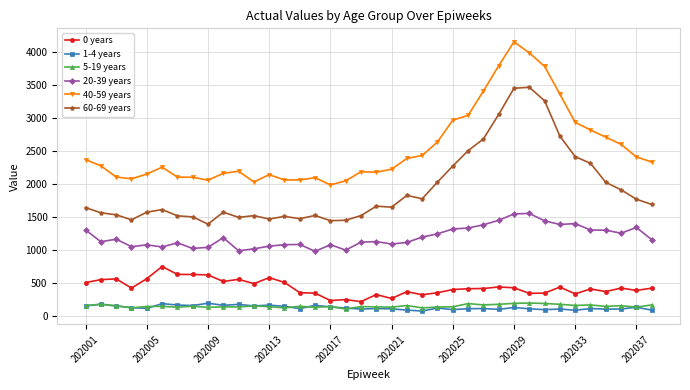

True or false: 60-69 years and 20-39 years cross at least once.

False